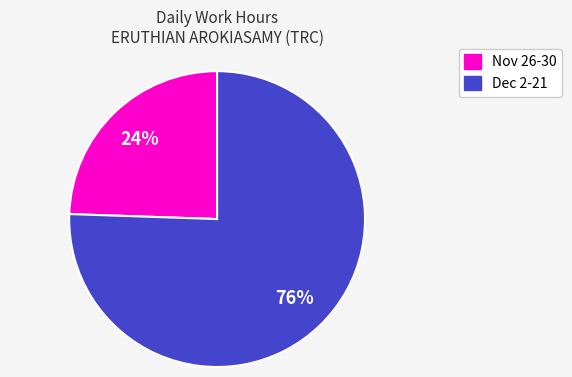

Is there any slice that represents more than half of the pie?

Yes